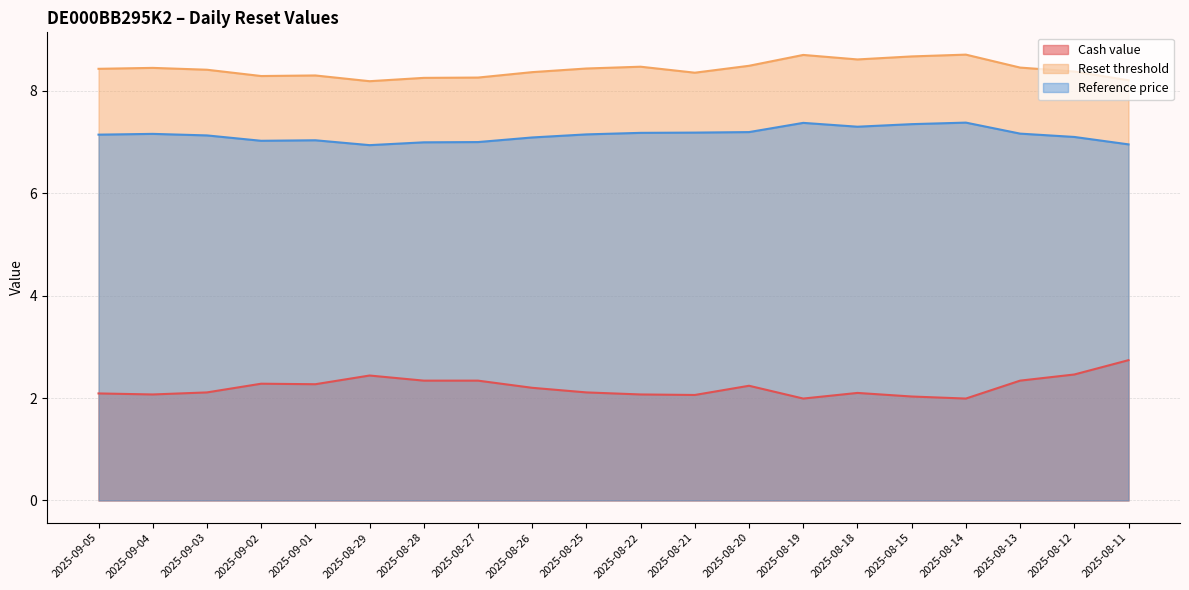

True or false: Reference price has more than 0 interior local peaks.

True